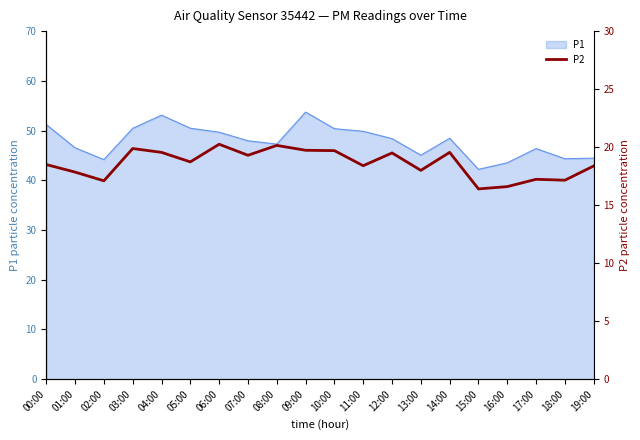

What is the highest value of the P1 series?

53.7